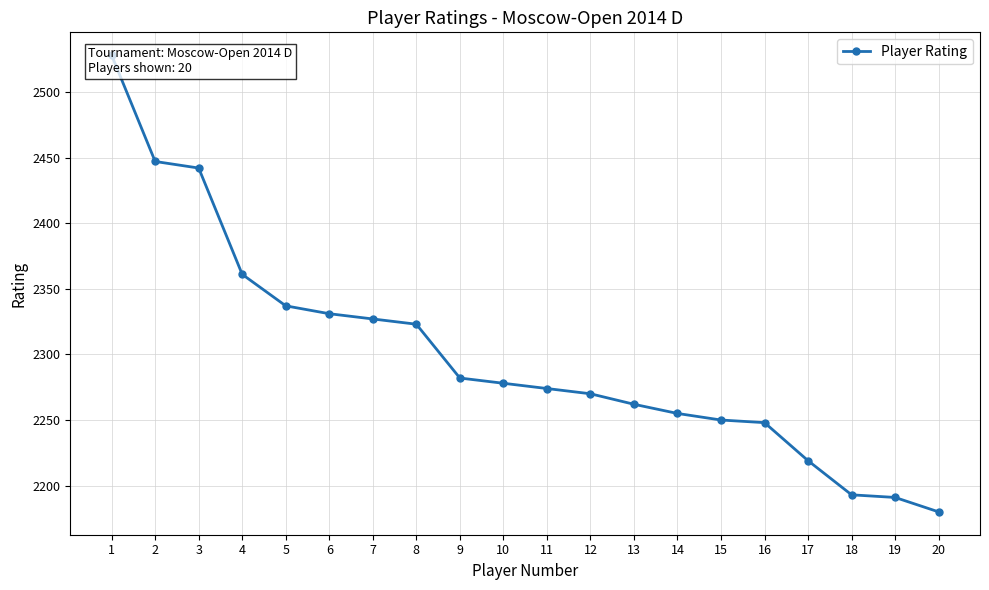

Reading left to right, transcribe all the data shown in this chart.

2528	2447	2442	2361	2337	2331	2327	2323	2282	2278	2274	2270	2262	2255	2250	2248	2219	2193	2191	2180